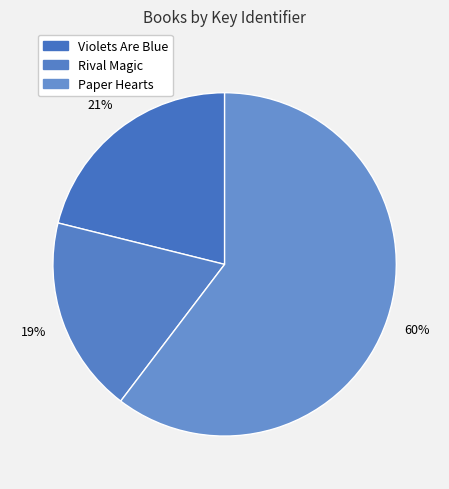

Which category accounts for the majority?

Paper Hearts